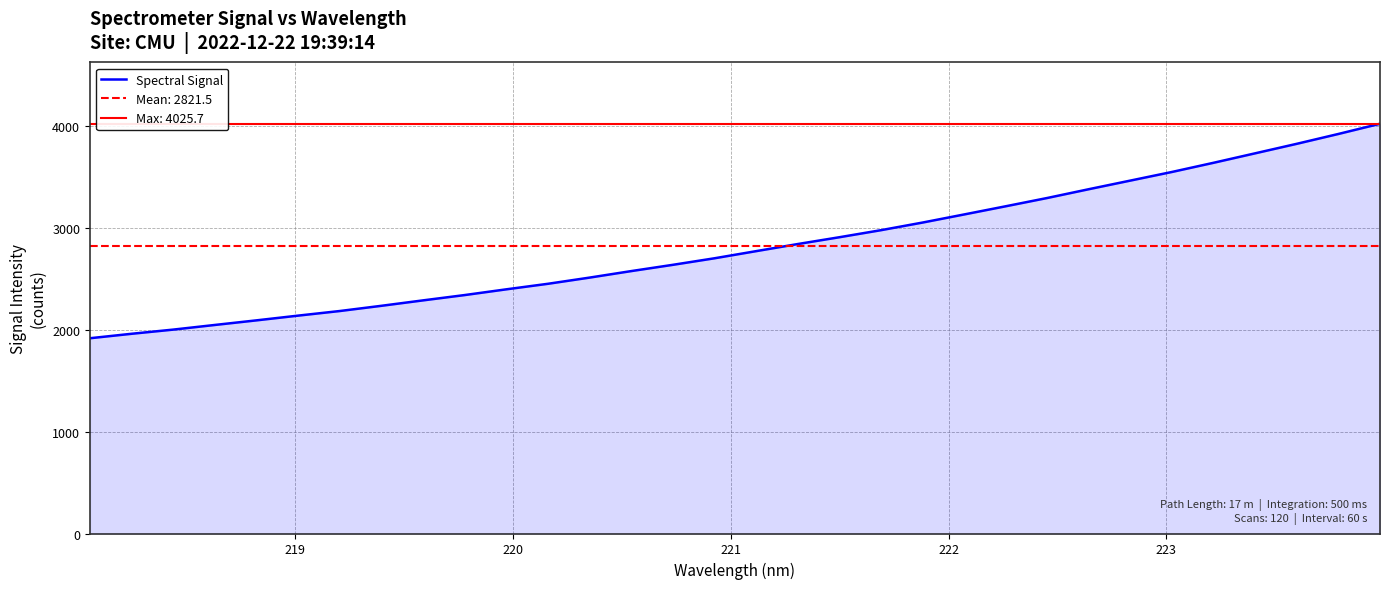

How many lines are shown in the chart?

1